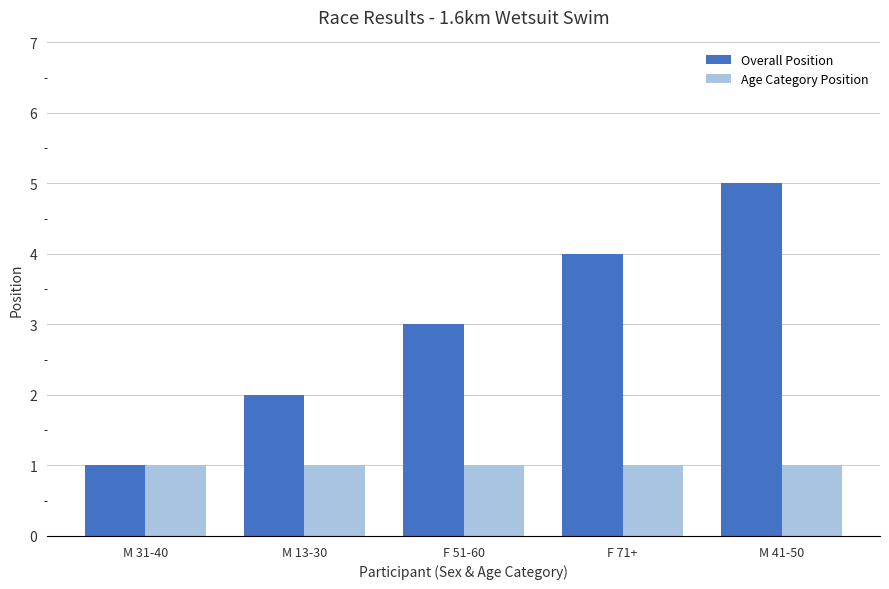

At which category is the sum across all series the highest?

M 41-50